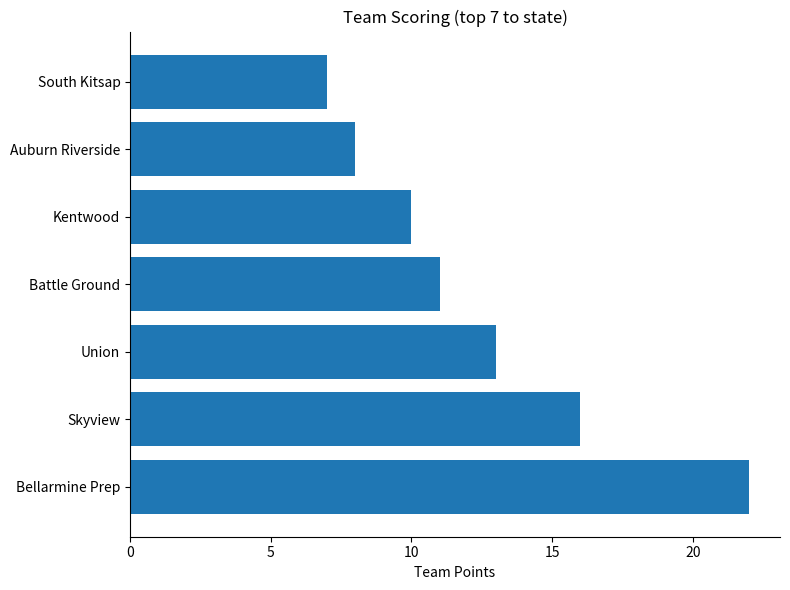

Which has a higher value, South Kitsap or Kentwood?

Kentwood